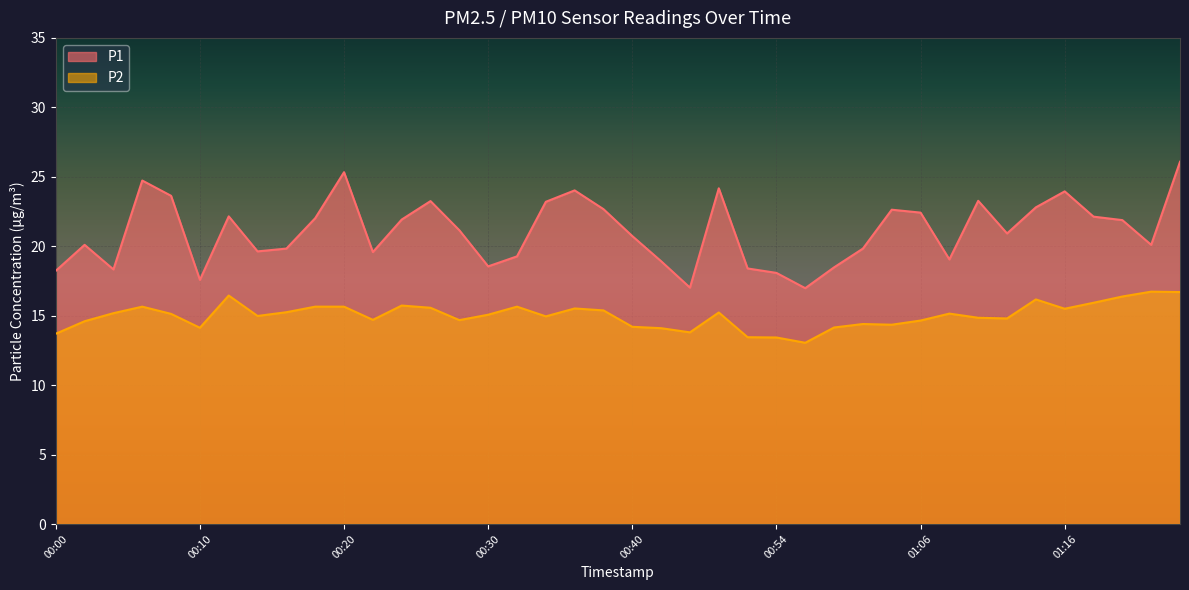

List the series in order of their peak value, lowest first.

P2, P1